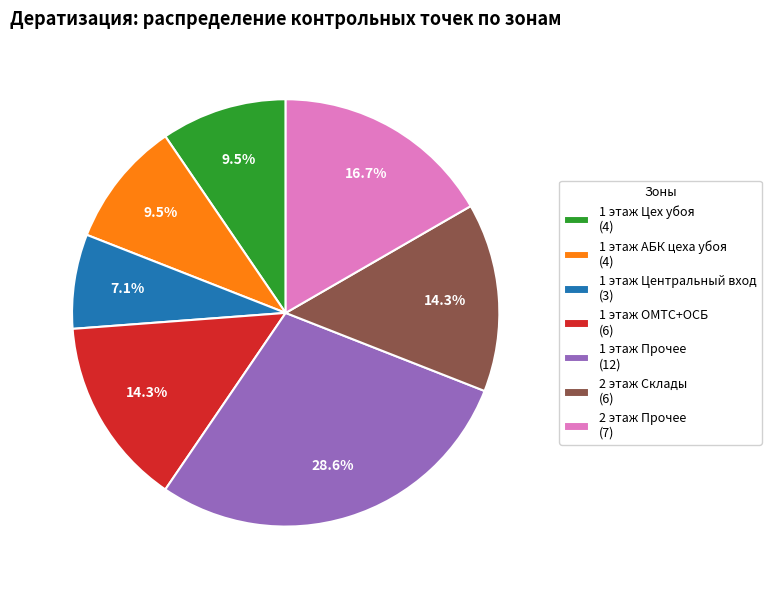

Approximately how many times larger is the value at 1 этаж ОМТС+ОСБ (6) compared to 1 этаж Прочее (12)?

0.5